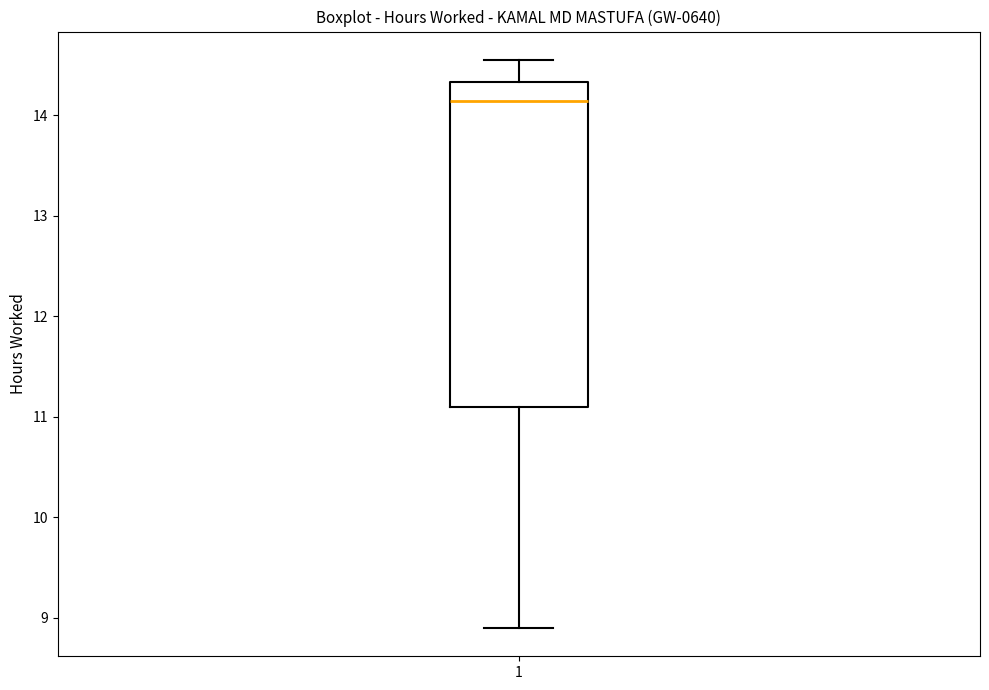

Read this box plot against the y-axis: the position of the median line, the range covered by the box, and the ends of both whiskers. The values are not printed on the chart, so give them approximately, as read against the axis.

median 14.1, box 11.1 to 14.3, whiskers 8.9 to 14.6